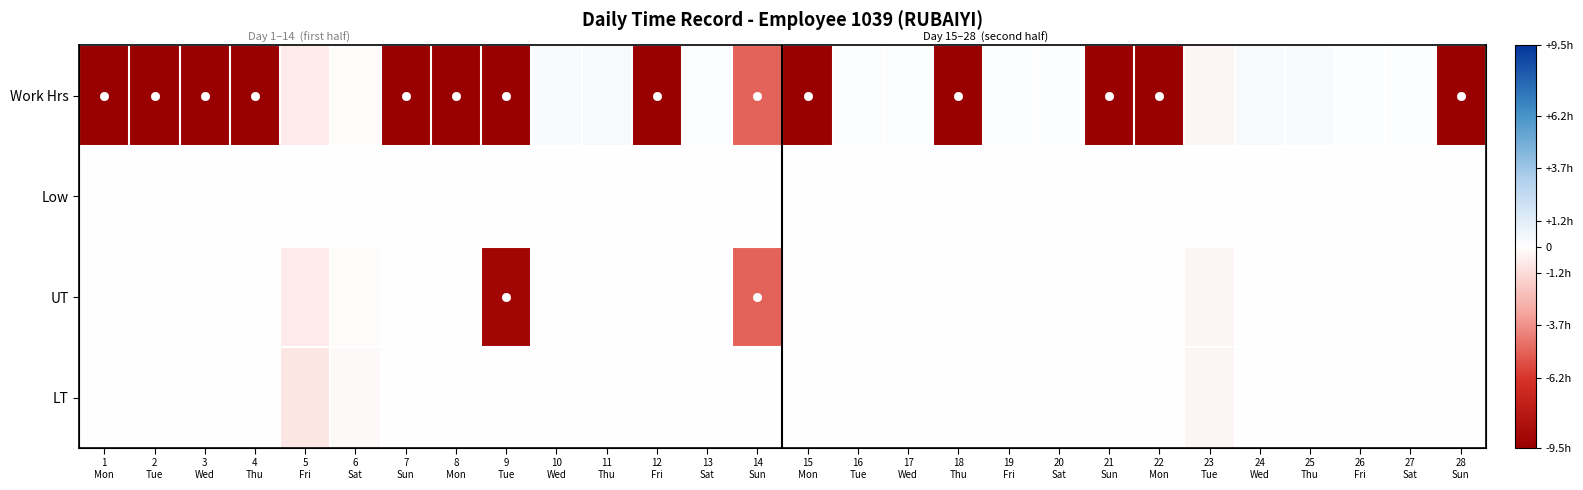

Rank the series at 8 Mon from lowest to highest value.

Work Hrs, Low, UT, LT